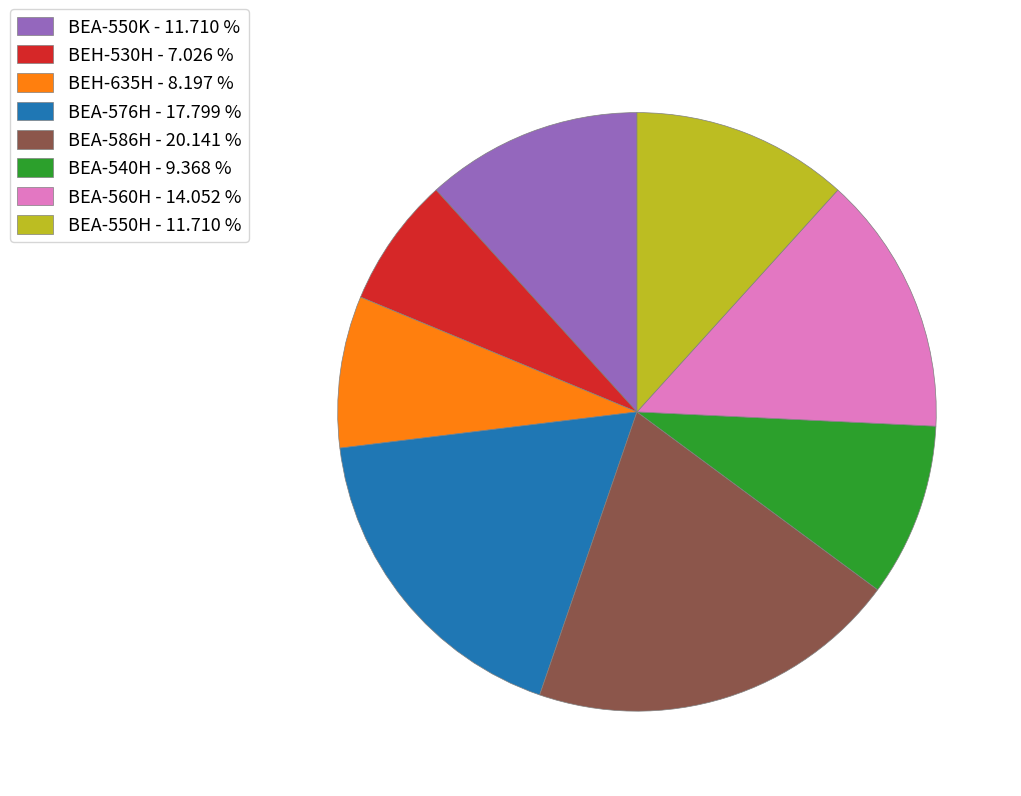

Do BEA-560H - 14.052 % and BEH-530H - 7.026 % together represent more than half of the pie?

No